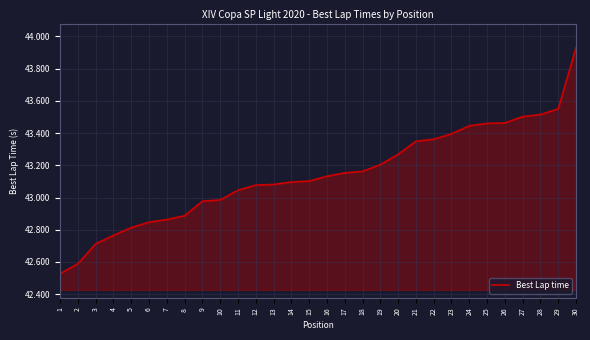

Read the value at 2.

42.6